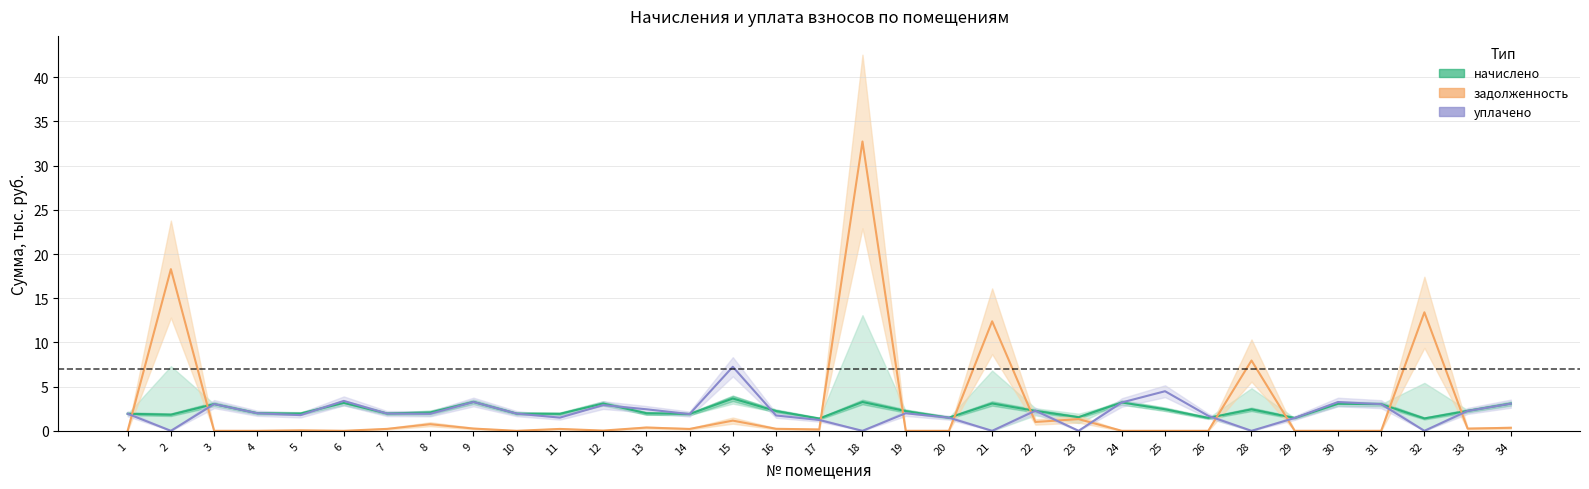

List the series in order of their overall mean, highest first.

задолженность, начислено, уплачено